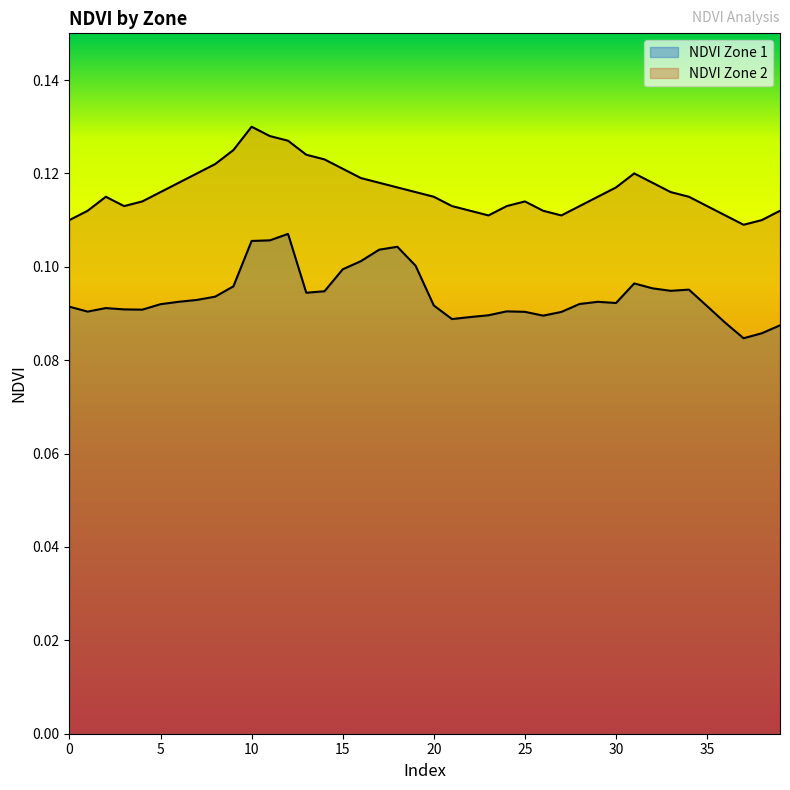

At 38, list the series in order from smallest to largest.

NDVI Zone 1, NDVI Zone 2